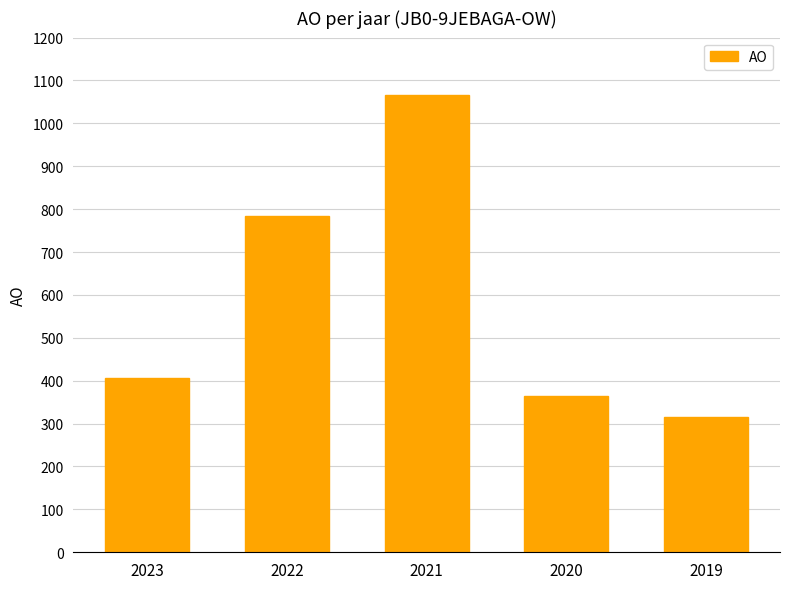

Where is the data nearest to the value 690?

2022